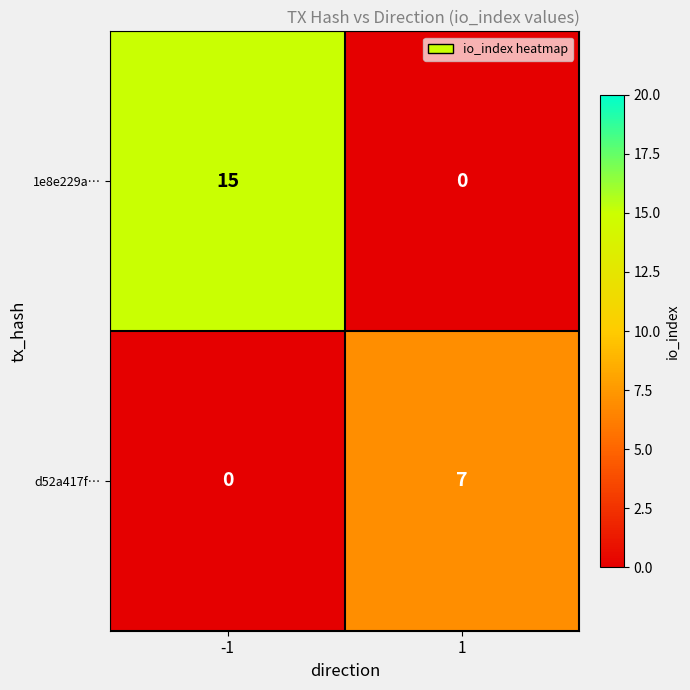

Reading right to left, transcribe all the data shown in this chart.

1e8e229a…: 0	15
d52a417f…: 7	0